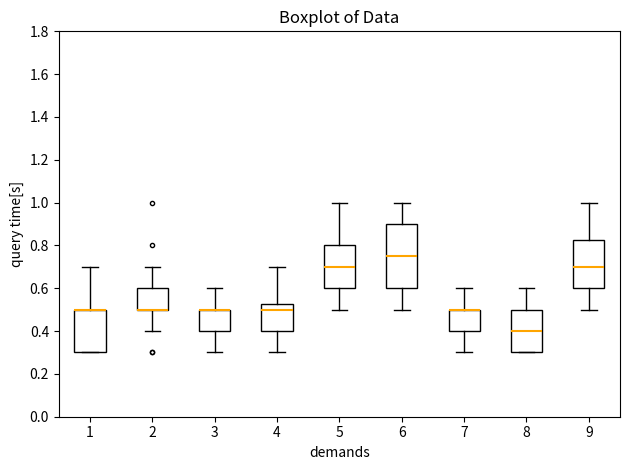

Reading left to right, read every box against the y-axis: the position of its median line, the range the box covers, and the ends of its whiskers. The values are not printed on the chart, so give them approximately, as read against the axis.

1: median 0.50 (drawn on the box's upper edge), box 0.30 to 0.50, whiskers 0.30 to 0.70
2: median 0.50 (drawn on the box's lower edge), box 0.50 to 0.60, whiskers 0.40 to 0.70
3: median 0.50 (drawn on the box's upper edge), box 0.40 to 0.50, whiskers 0.30 to 0.60
4: median 0.50, box 0.40 to 0.52, whiskers 0.30 to 0.70
5: median 0.70, box 0.60 to 0.80, whiskers 0.50 to 1.00
6: median 0.76, box 0.60 to 0.90, whiskers 0.50 to 1.00
7: median 0.50 (drawn on the box's upper edge), box 0.40 to 0.50, whiskers 0.30 to 0.60
8: median 0.40, box 0.30 to 0.50, whiskers 0.30 to 0.60
9: median 0.70, box 0.60 to 0.82, whiskers 0.50 to 1.00